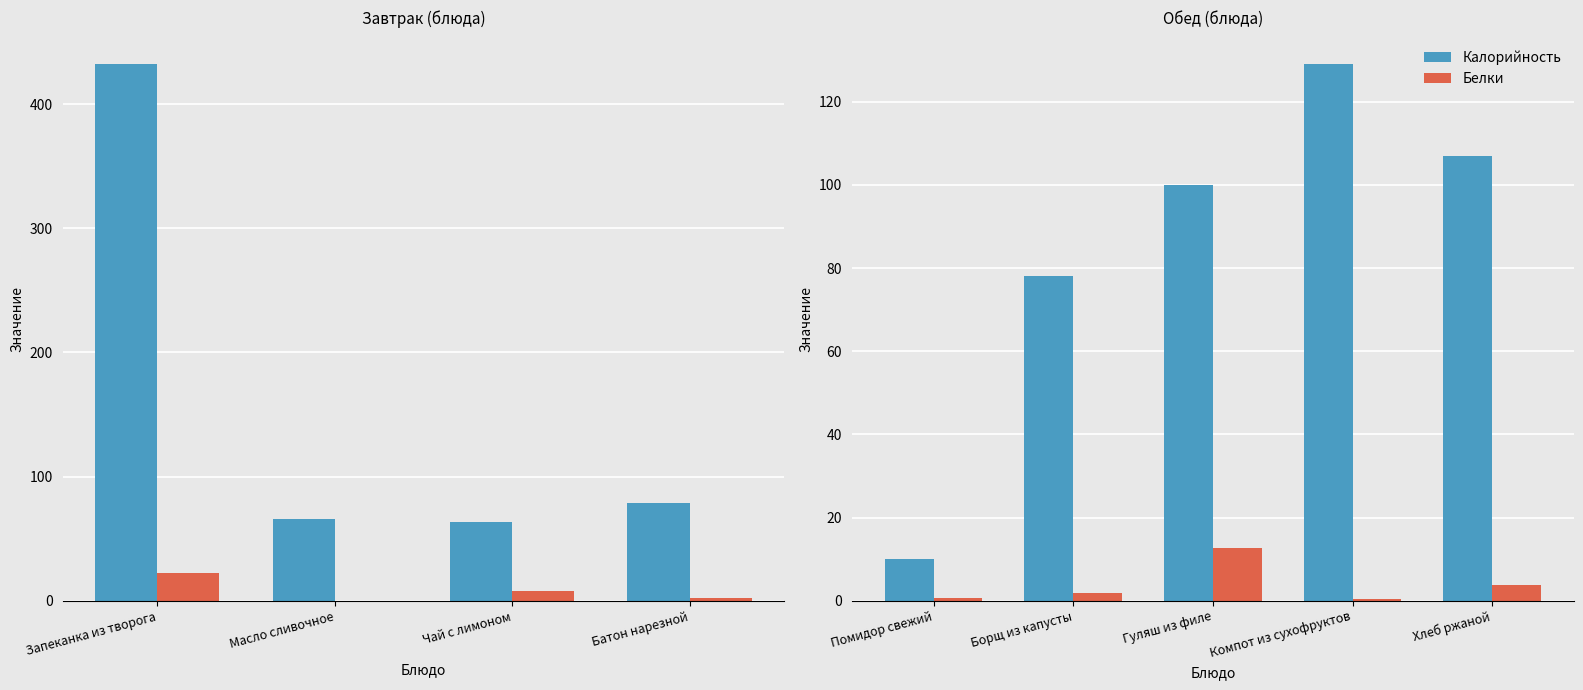

Is the value of Белки at Гуляш из филе greater than the value of Калорийность at Борщ из капусты?

No